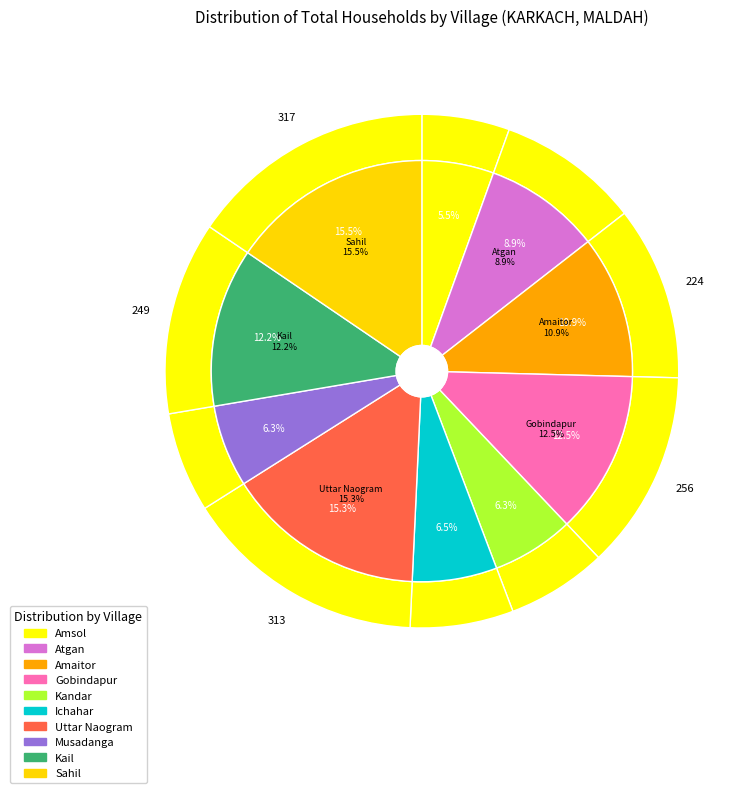

What is the smallest slice in the pie chart?

Amsol